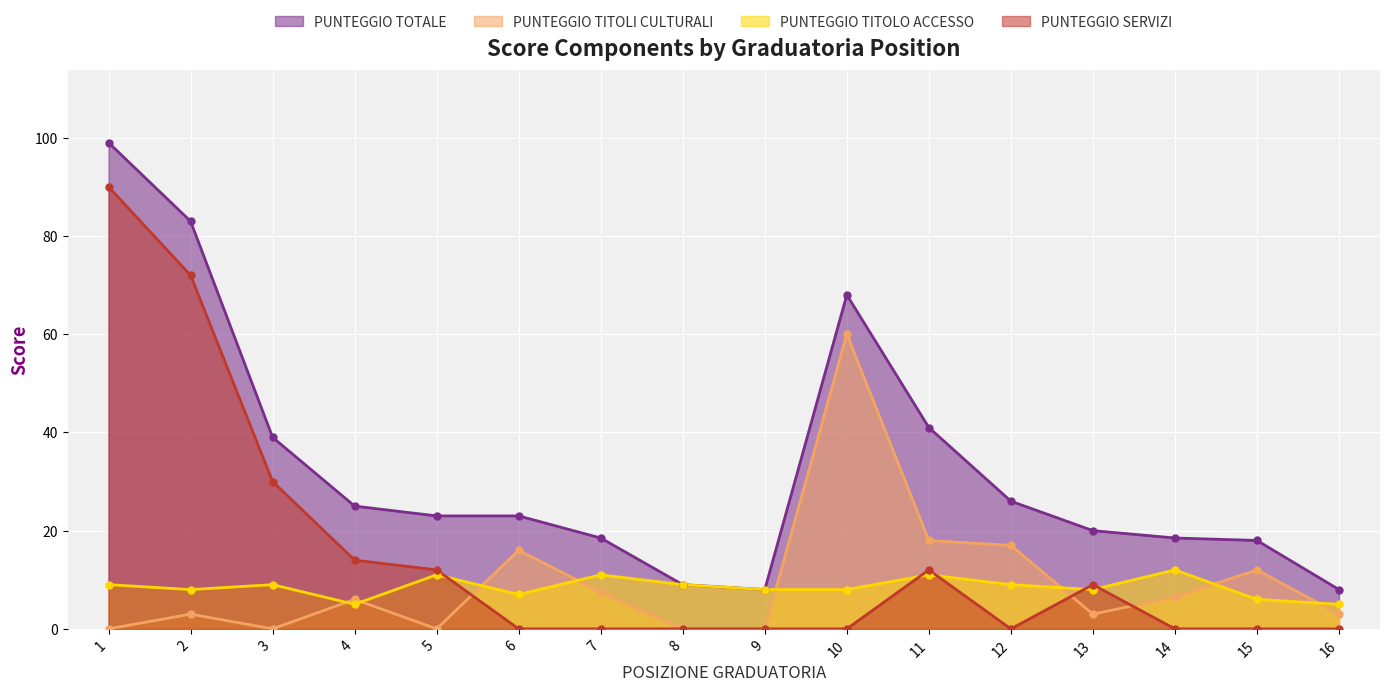

True or false: PUNTEGGIO SERVIZI has more than 1 interior local peaks.

True